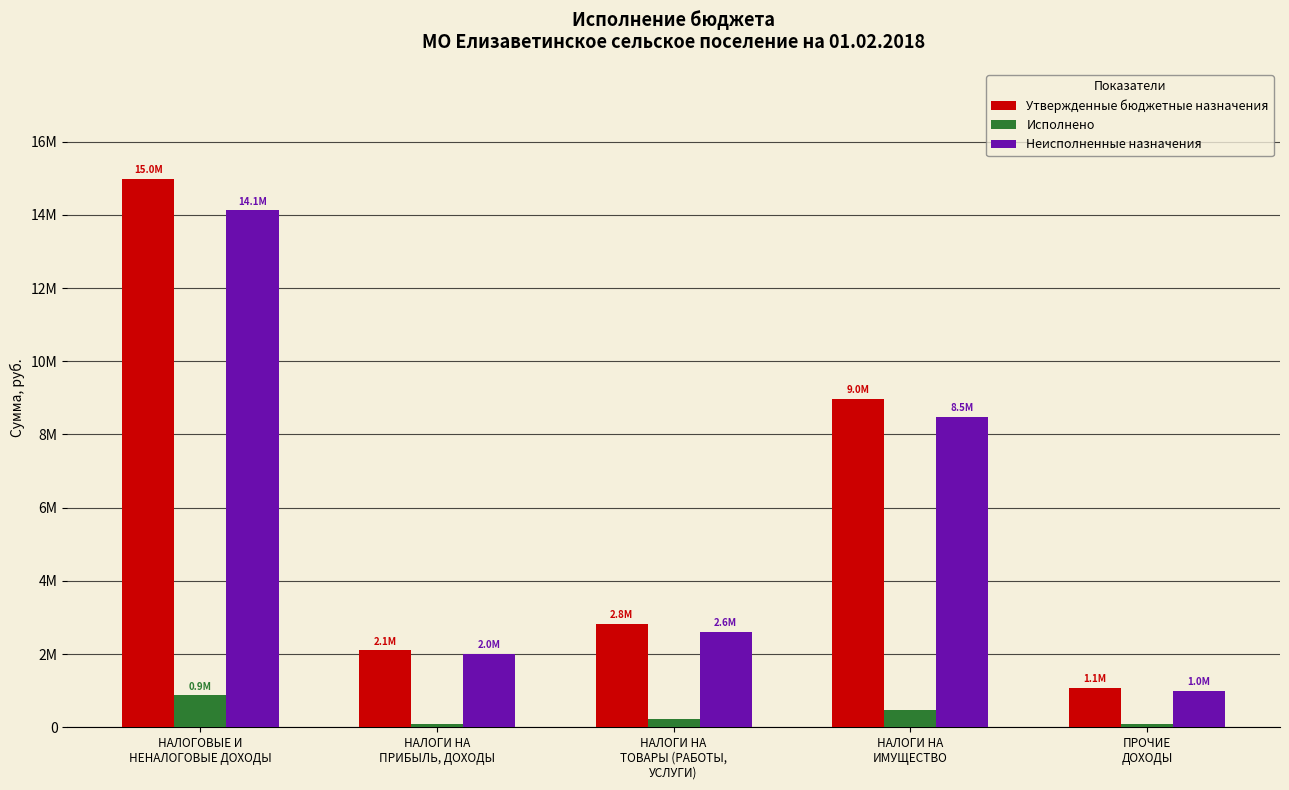

Which series has the widest spread of values?

Утвержденные бюджетные назначения